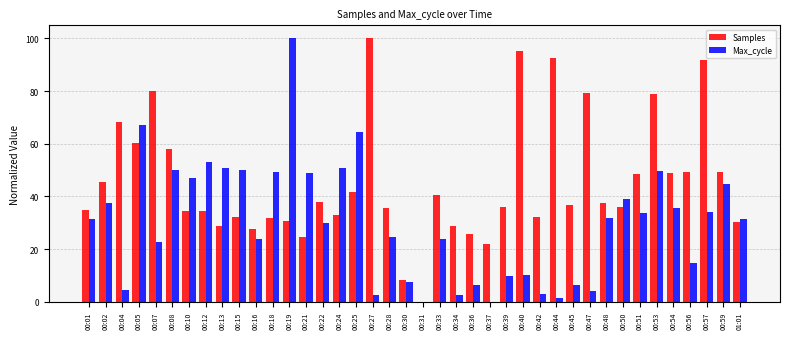

Which series changed the most between 00:45 and 00:47?

Samples